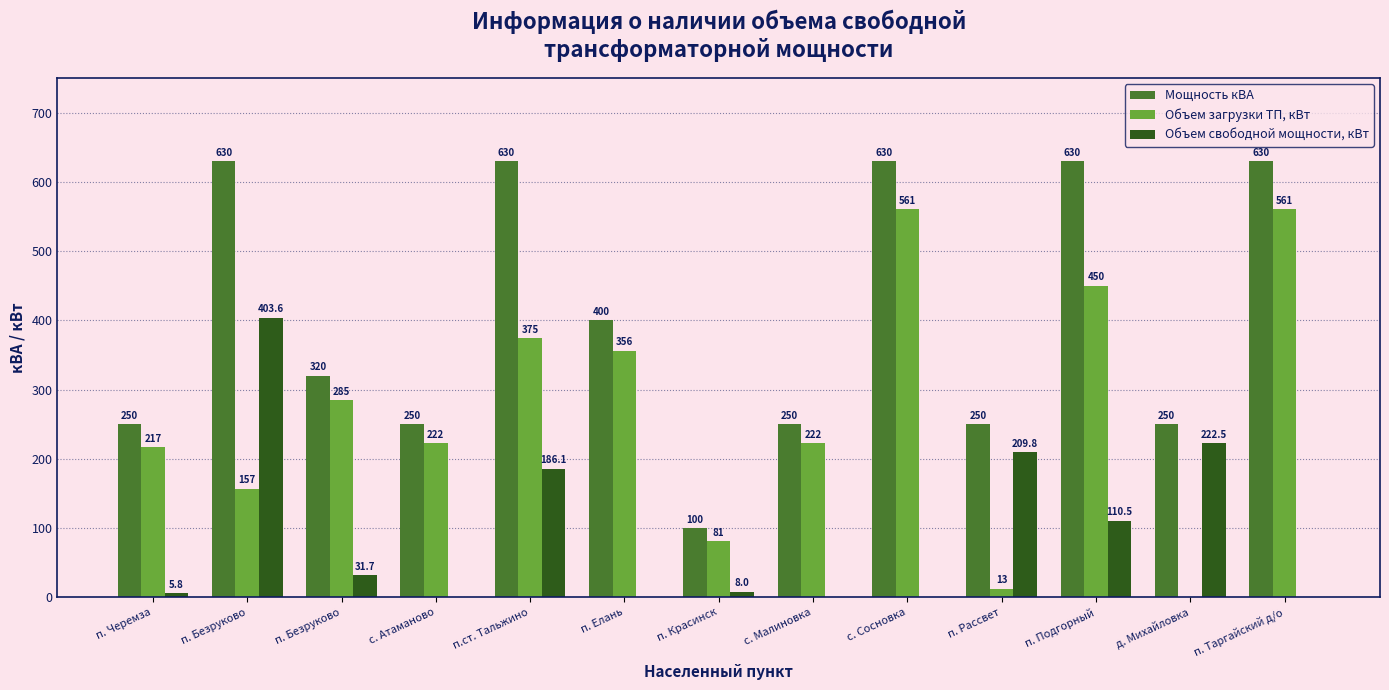

List the series in order of their peak value, lowest first.

Объем свободной мощности, кВт, Объем загрузки ТП, кВт, Мощность кВА